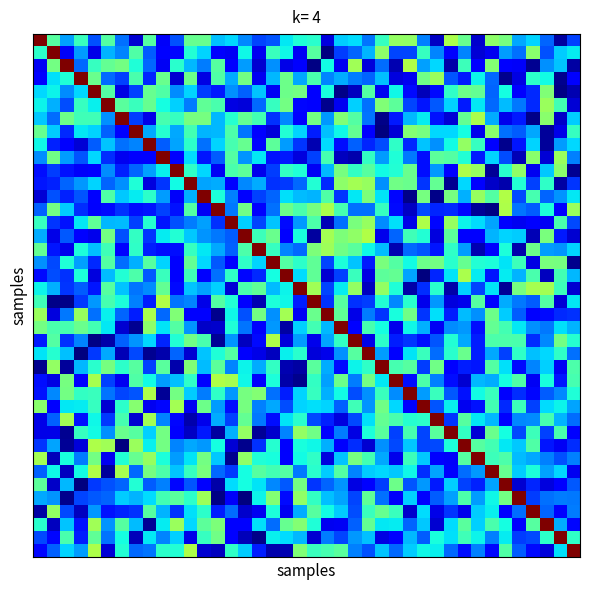

What is the smallest value displayed?

0.4